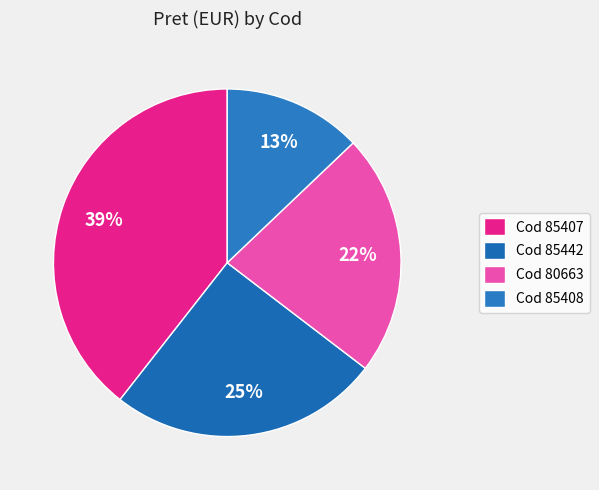

To the nearest percent, what is the average slice percentage?

25%